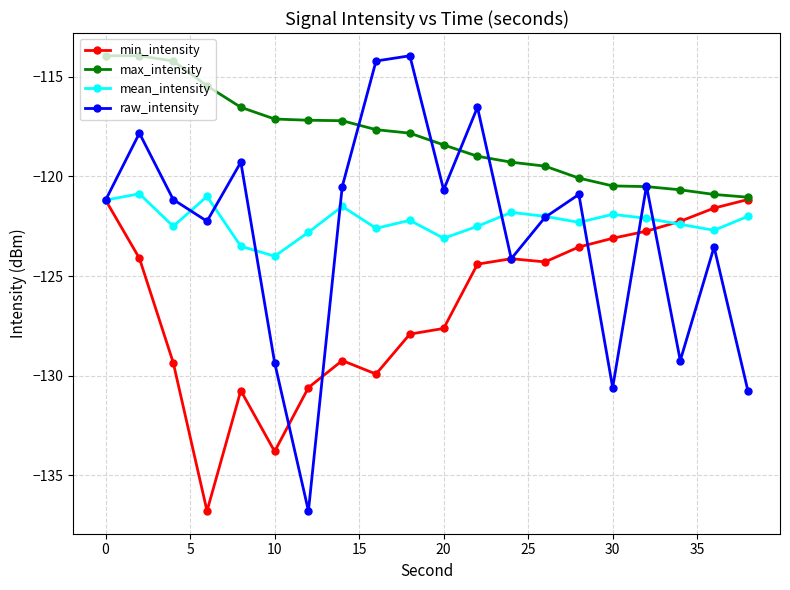

What is the minimum value shown in the chart?

-136.8